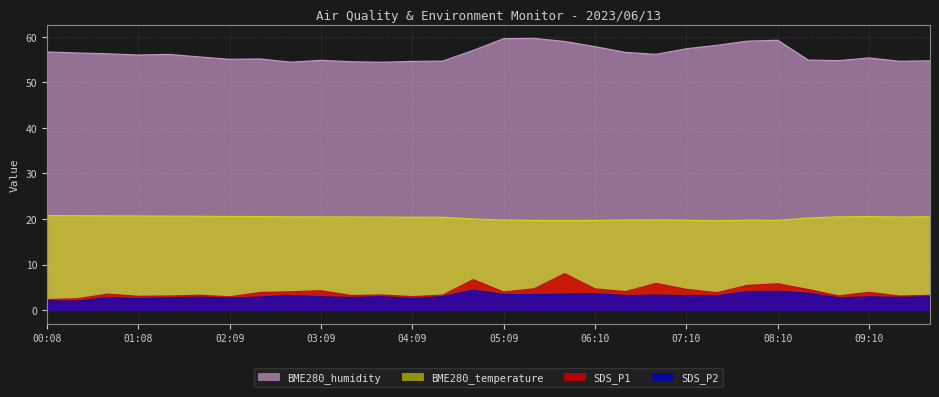

What is the difference between the SDS_P1 values at 08:50 and 06:50?

2.8